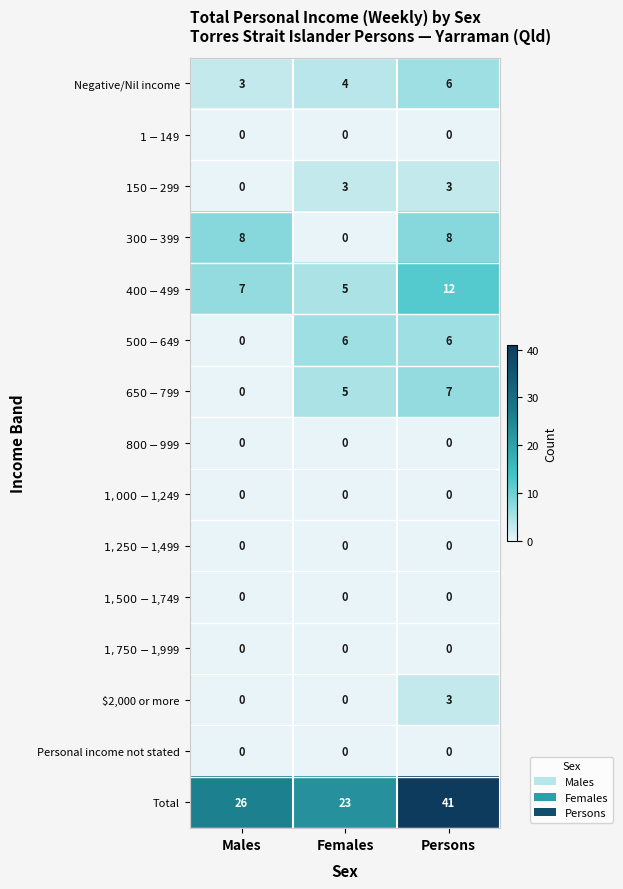

What is the total value across all series at Females?

46